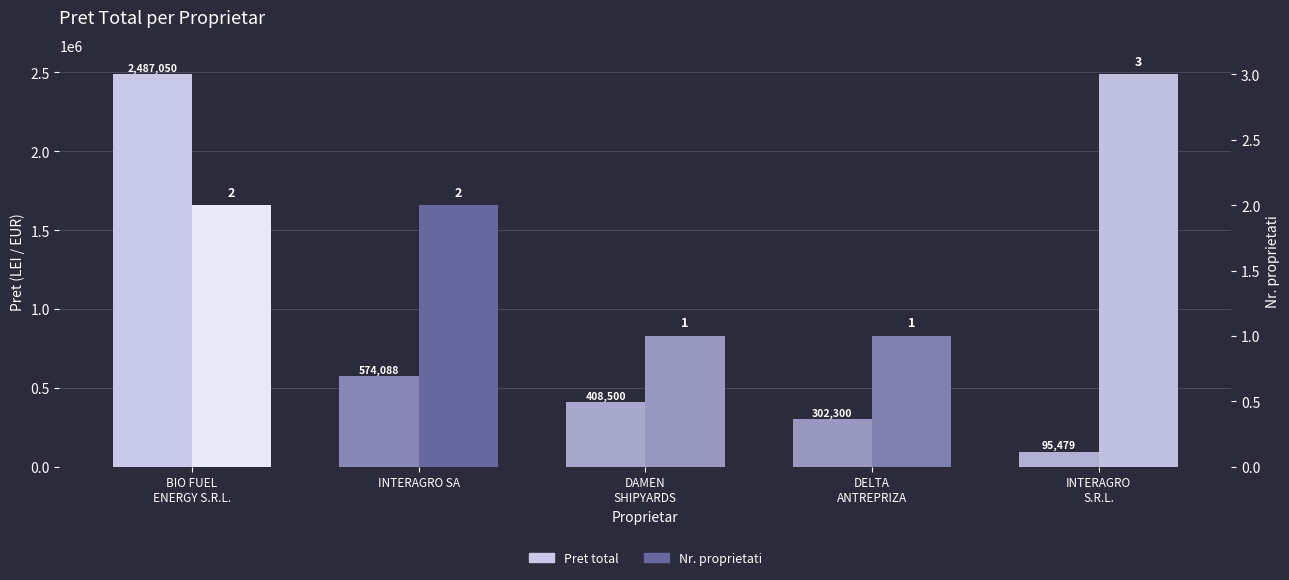

Reading right to left, transcribe all the data shown in this chart.

Pret total: INTERAGRO
S.R.L.=95478.6	DELTA
ANTREPRIZA=302300.0	DAMEN
SHIPYARDS=408500.0	INTERAGRO SA=574088.0	BIO FUEL
ENERGY S.R.L.=2487050.0
Nr. proprietati: INTERAGRO
S.R.L.=3.0	DELTA
ANTREPRIZA=1.0	DAMEN
SHIPYARDS=1.0	INTERAGRO SA=2.0	BIO FUEL
ENERGY S.R.L.=2.0